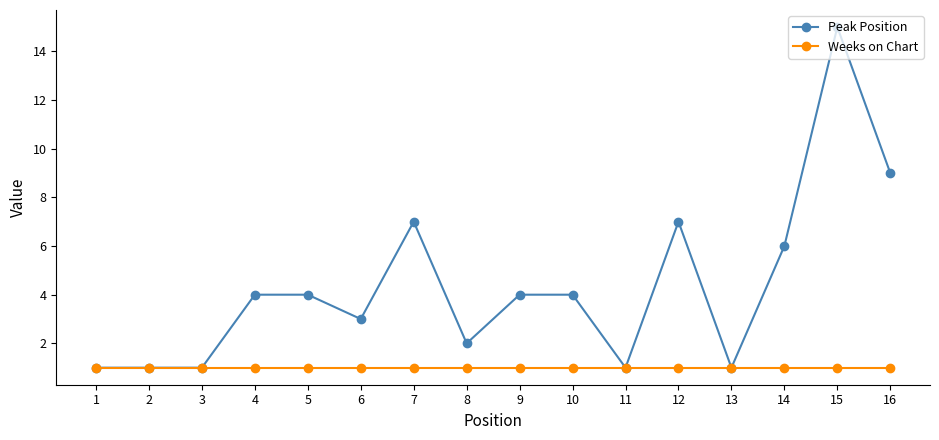

Between 10 and 12, which series saw the biggest shift?

Peak Position